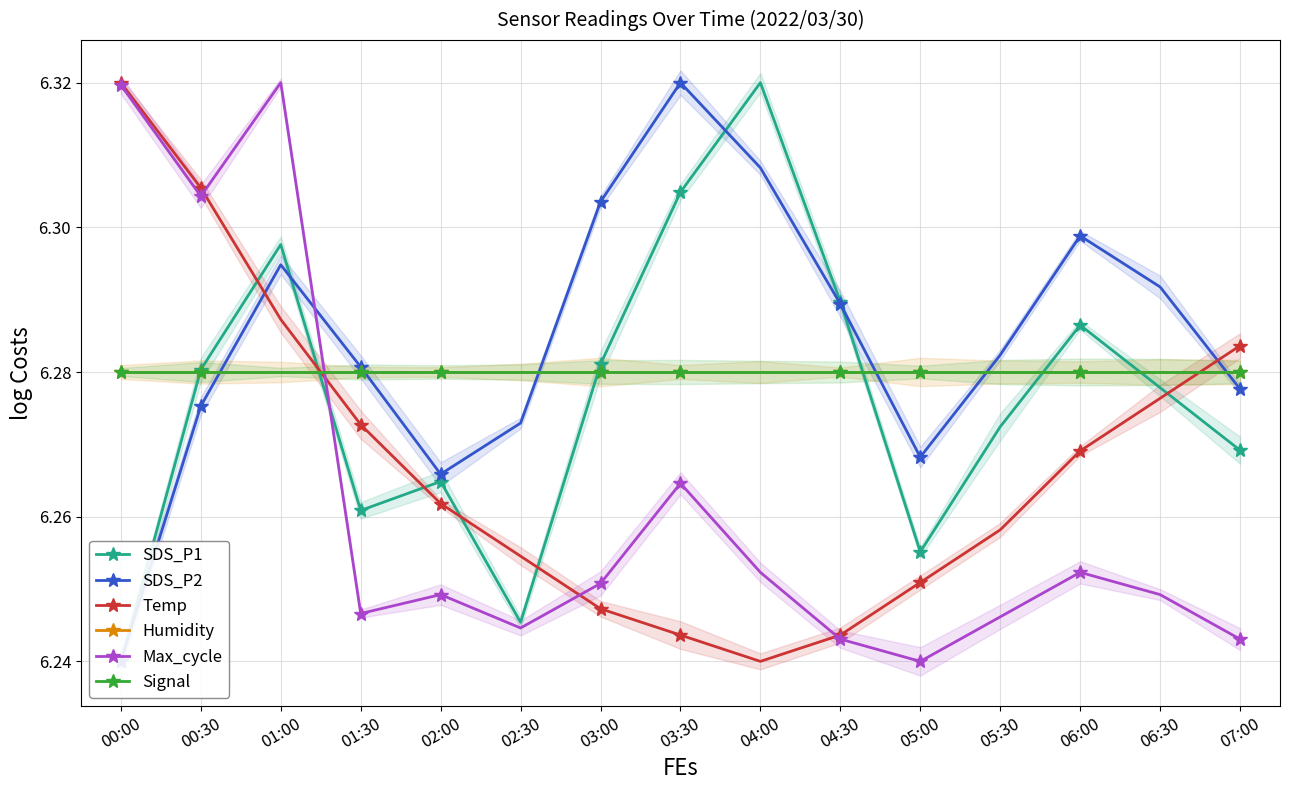

The Temp series shows 6.3 at 07:00. True or false?

True